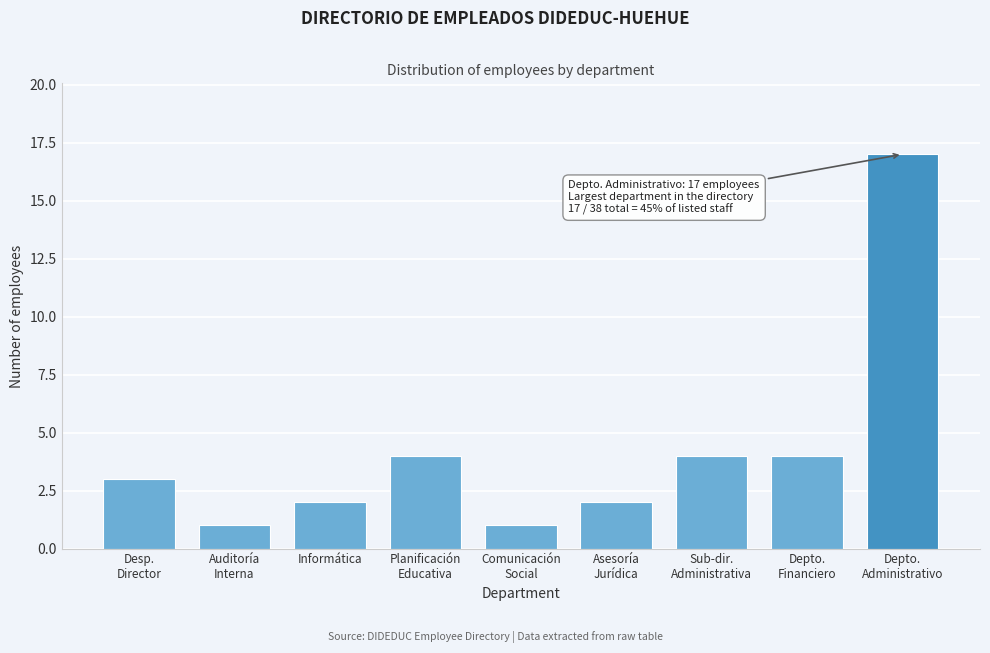

Reading left to right, what are all the values shown in this chart?

3	1	2	4	1	2	4	4	17